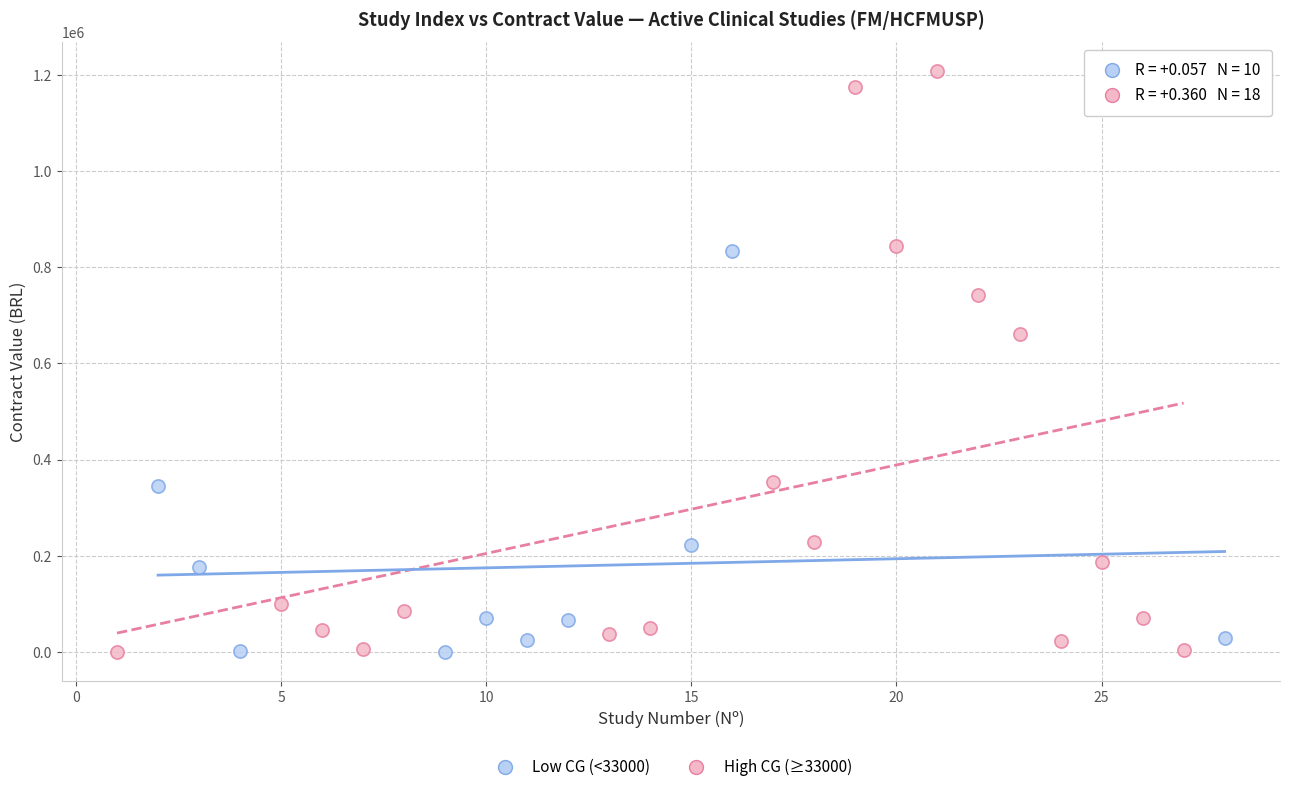

What are all the series names shown in the legend?

Low CG (<33000), High CG (≥33000)